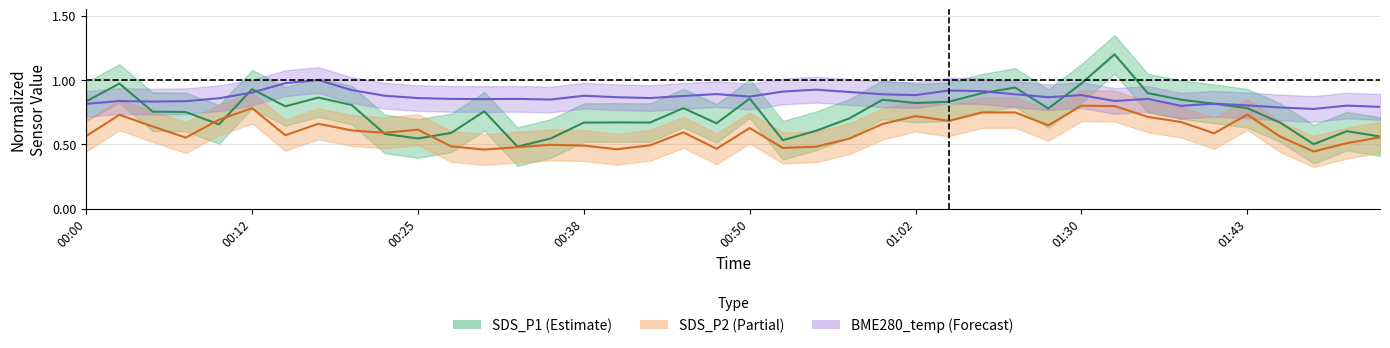

What is the difference between the maximum and minimum values in the SDS_P1 series?

0.7